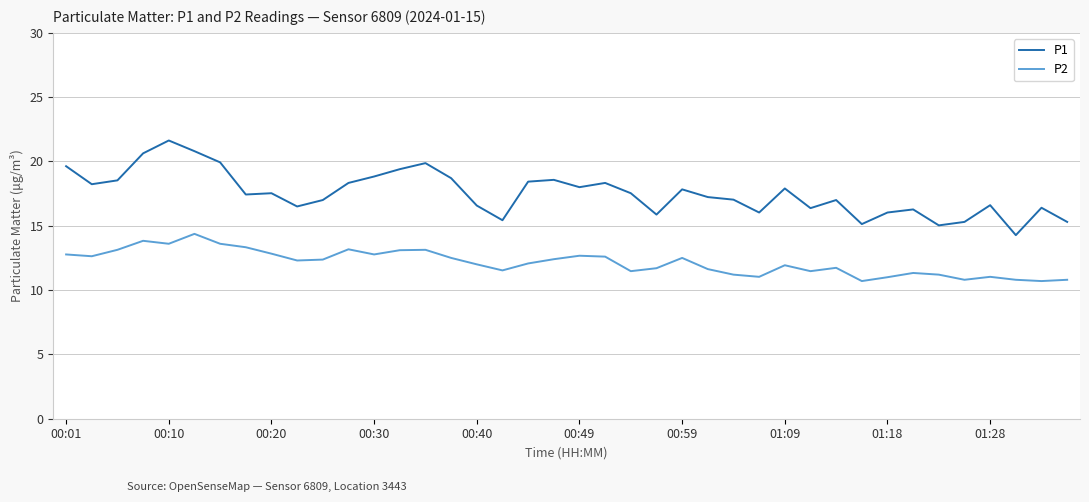

Which series has the largest total across all categories?

P1